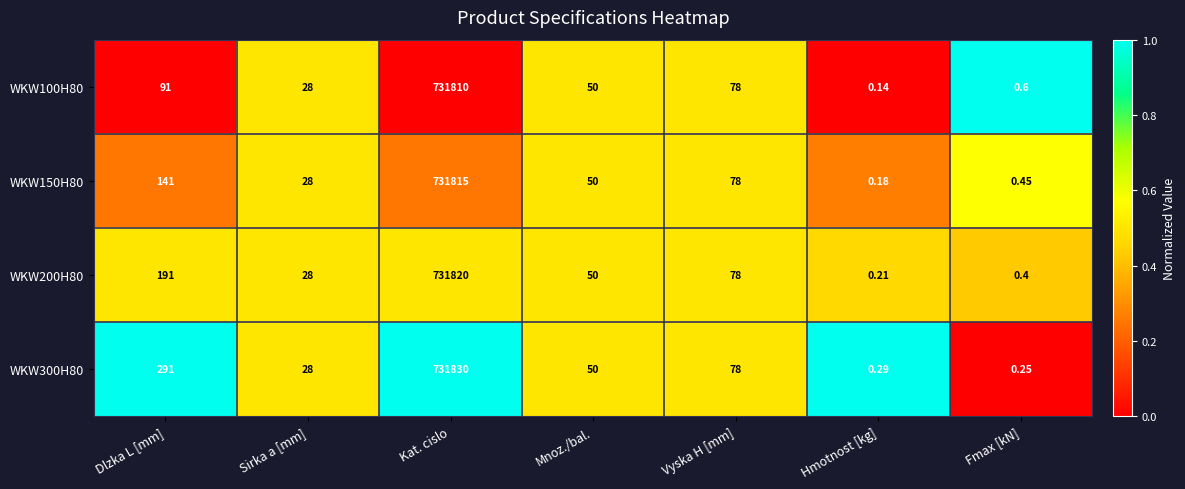

Which label corresponds to the smallest value in the chart?

Hmotnost [kg]